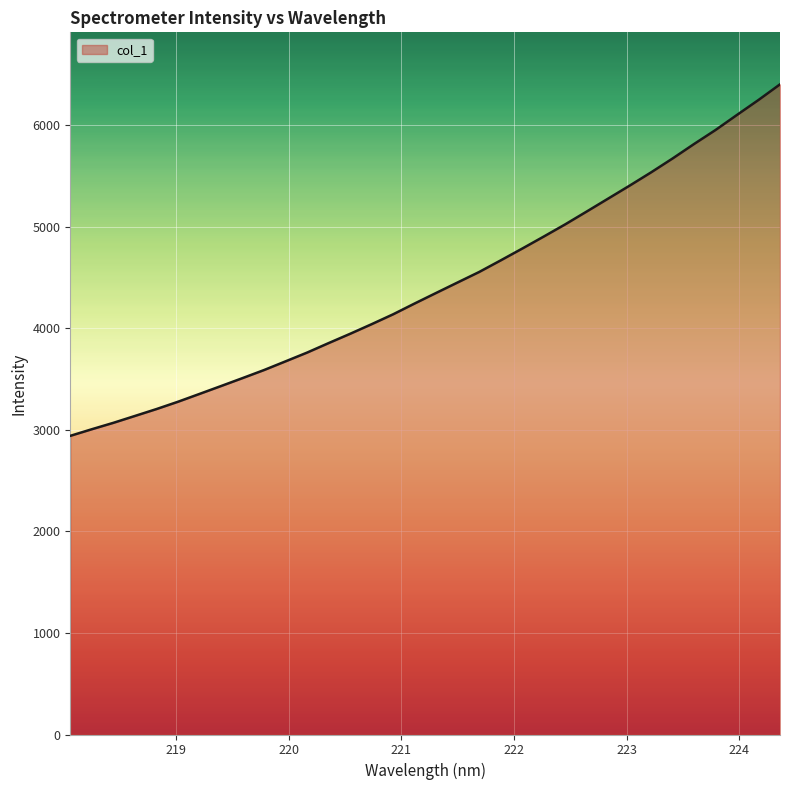

What is the minimum value shown in the chart?

2940.1